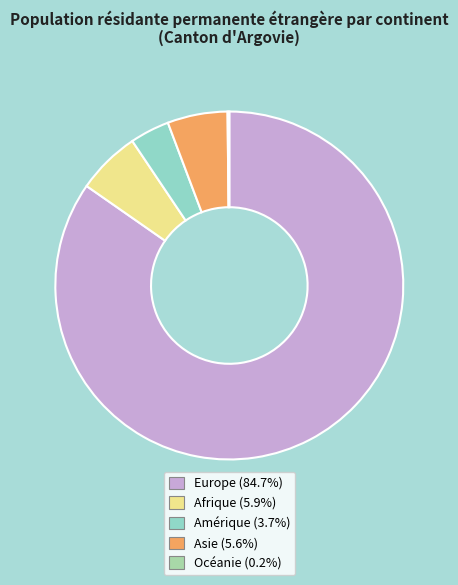

Is there a majority slice in this chart?

Yes